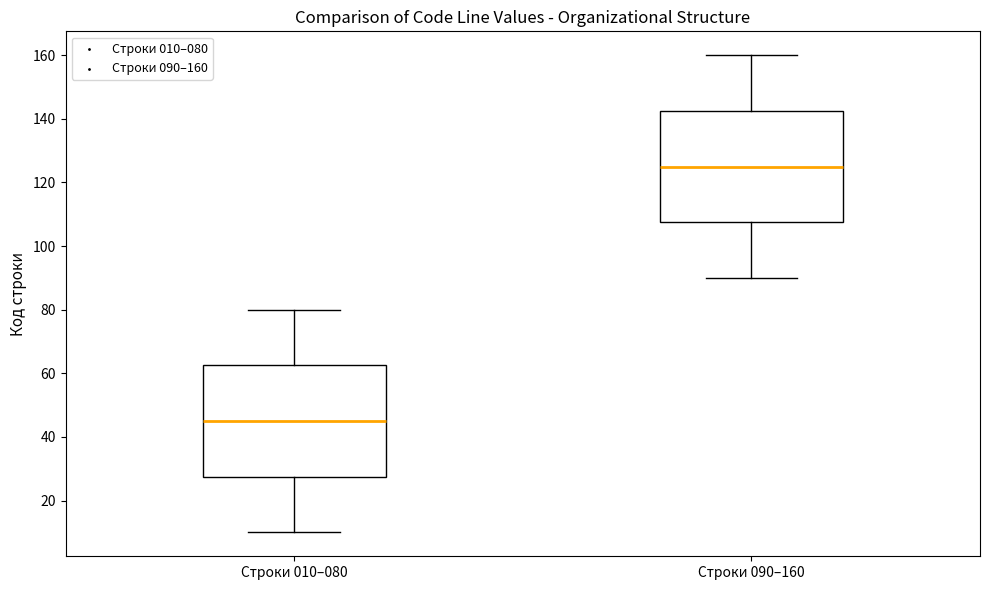

Which box's median line is the highest?

Строки 090–160